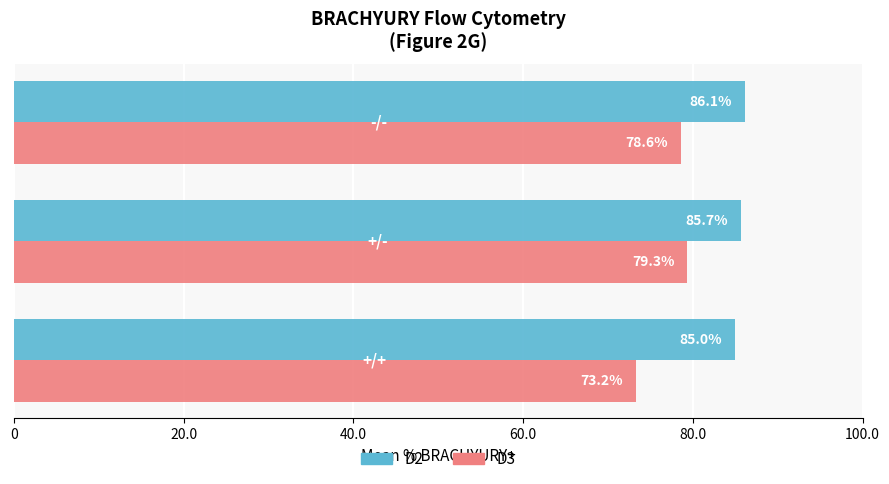

How many series are shown in this chart?

2